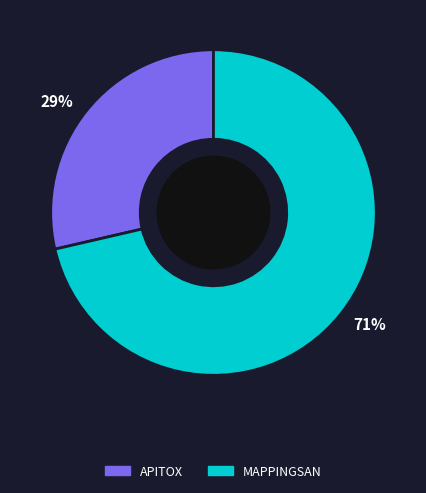

To the nearest percent, what is the average slice percentage?

50%